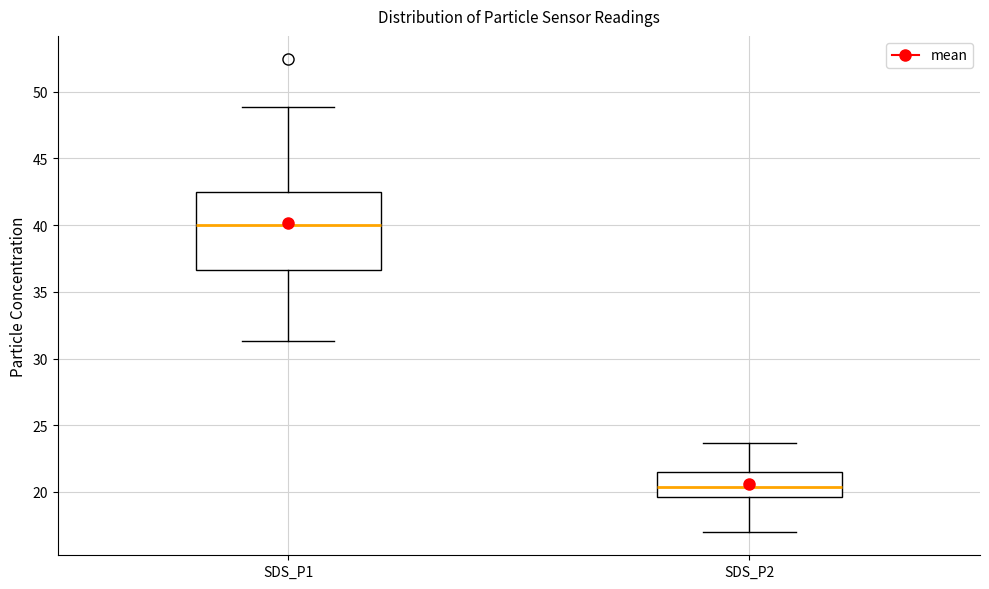

Reading left to right, transcribe this box plot: for each box, give where its median line is, the range the box spans, and where its two whiskers end, as read against the y-axis. The values are not printed on the chart, so give them approximately, as read against the axis.

SDS_P1: median 40.0, box 36.5 to 42.5, whiskers 31.5 to 49.0
SDS_P2: median 20.5, box 19.5 to 21.5, whiskers 17.0 to 23.5